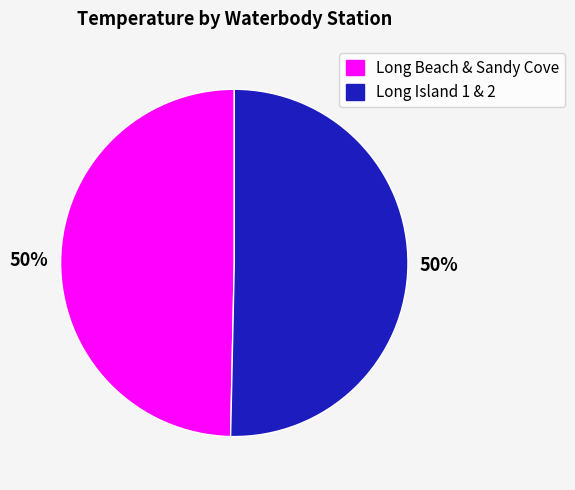

What is the ratio of the value at Long Beach & Sandy Cove to the value at Long Island 1 & 2?

1.0